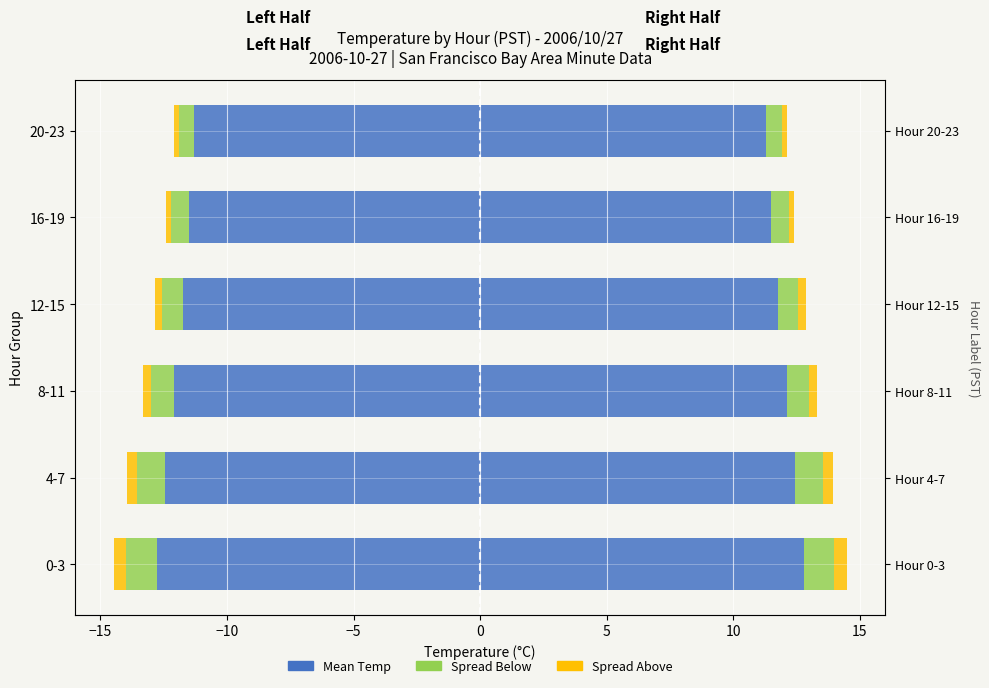

What is the difference between the maximum and minimum values in the Spread Below (Right) series?

0.6